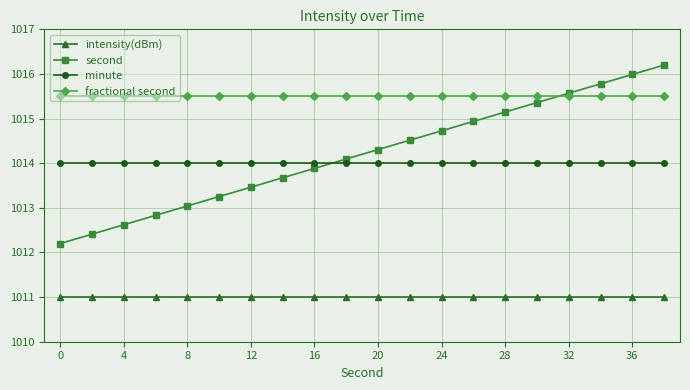

What is the maximum value shown in the chart?

1016.2